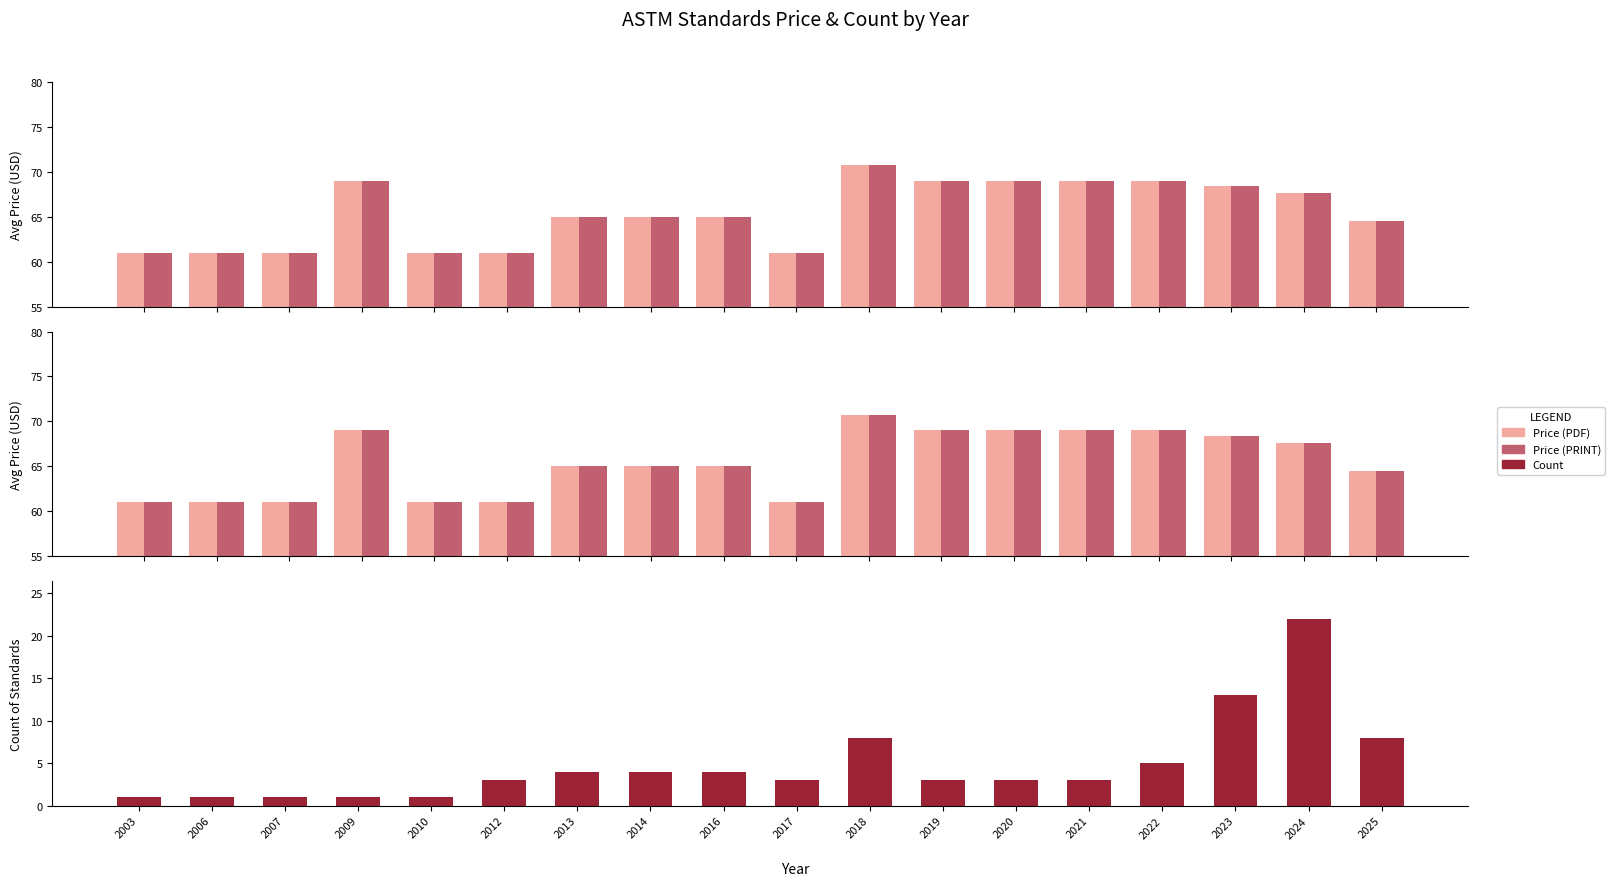

How many data points in Price (PRINT) are less than 65?

7